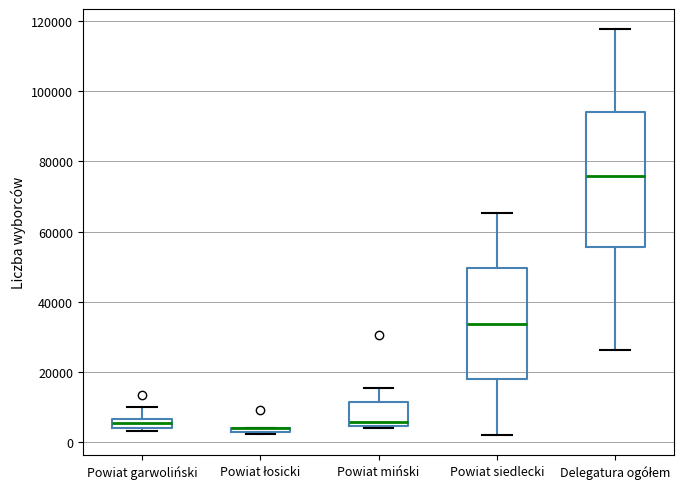

Where is the upper edge of the box for Delegatura ogółem on the y-axis? The values are not printed on the chart, so give them approximately, as read against the axis.

94000